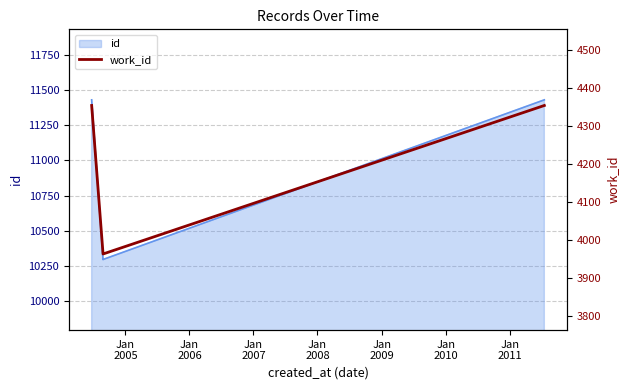

Does the chart display data point markers on the line(s)?

No